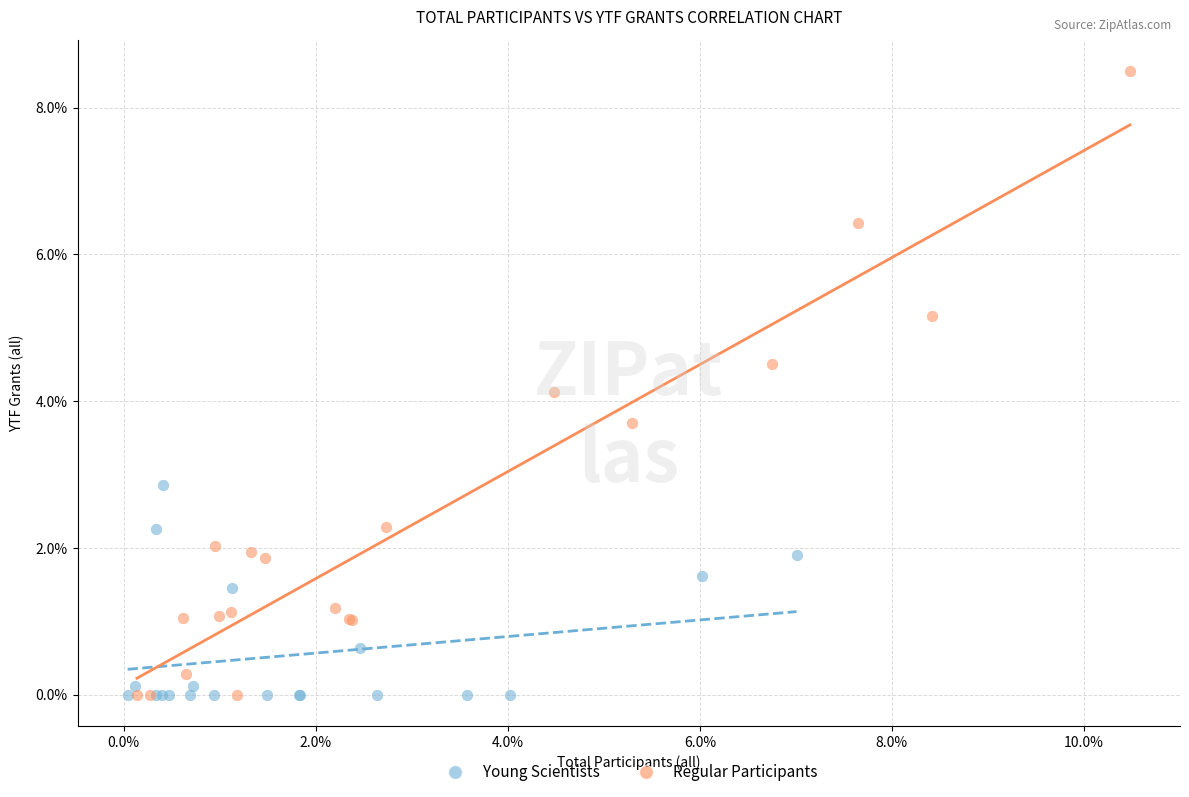

Which series contains the highest Y value?

Regular Participants